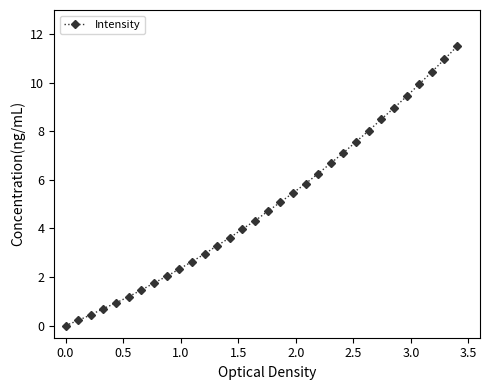

What is the difference between the second highest and minimum values?

11.0